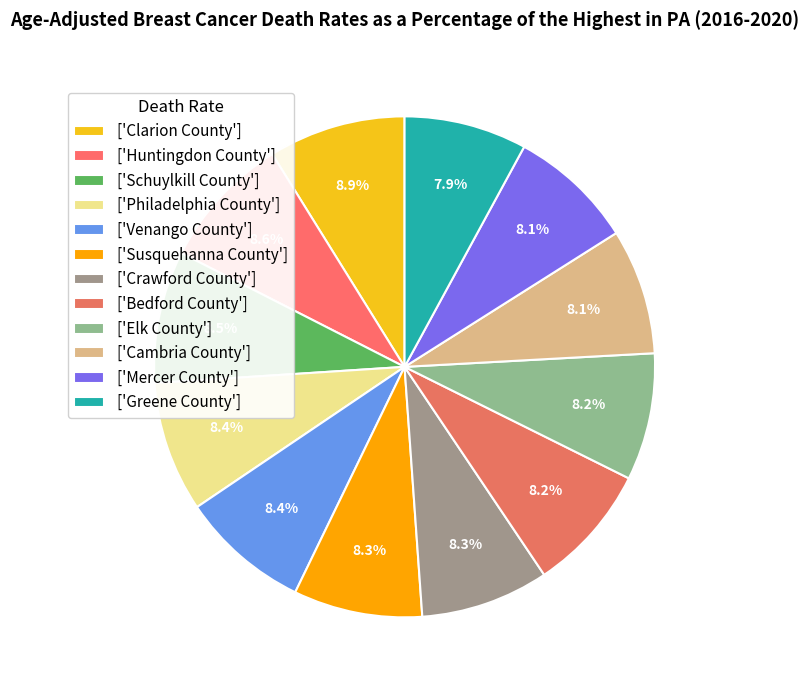

Count the number of slices in the pie.

12